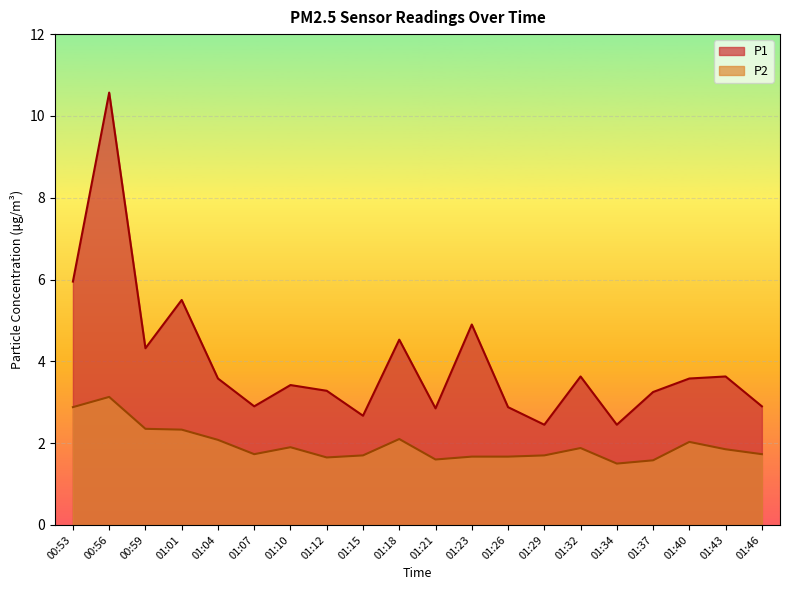

What position from the left is 01:29?

14